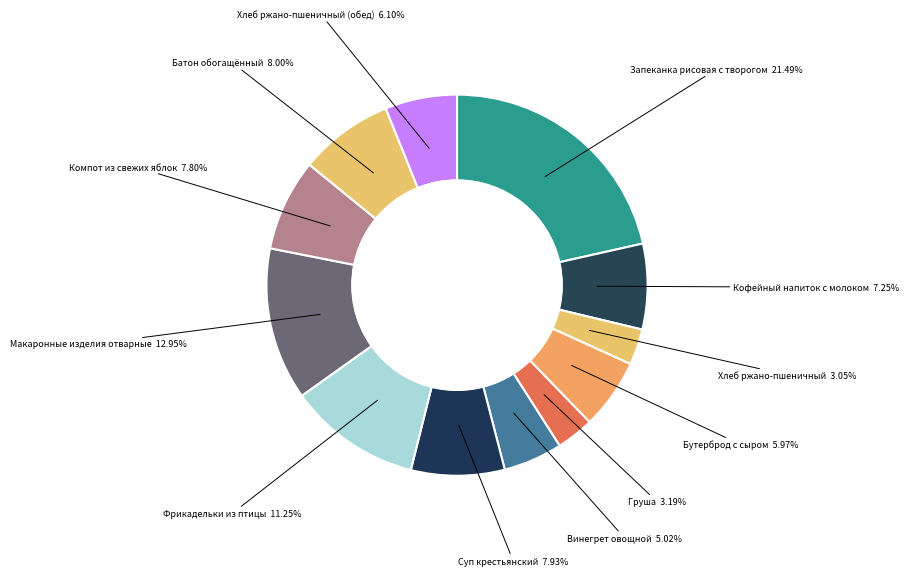

What is the ratio of the value at Кофейный напиток с молоком to the value at Груша?

2.3